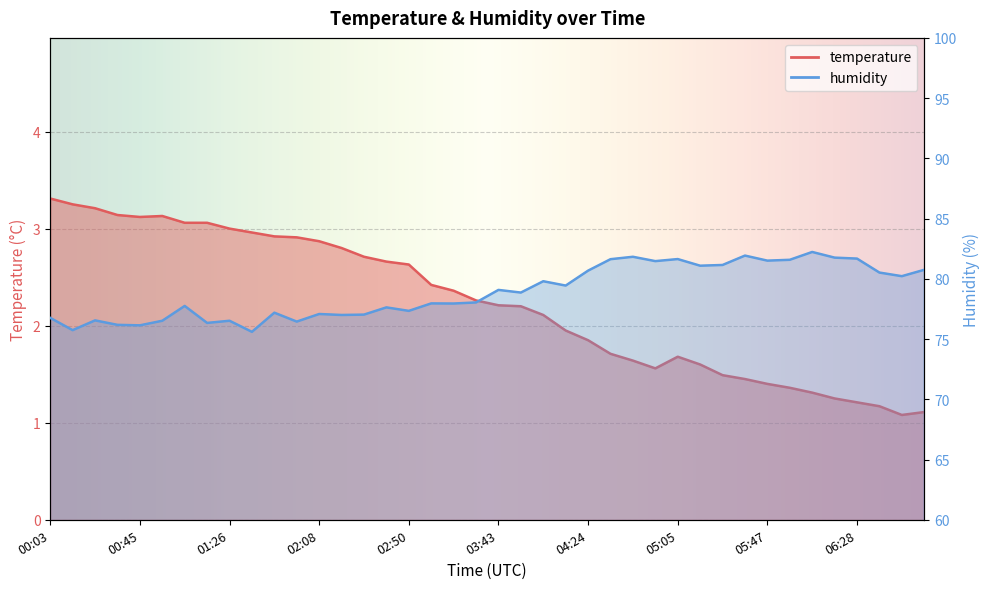

List the labels in order of humidity value, smallest first.

01:37, 00:14, 00:45, 00:34, 01:16, 01:58, 00:55, 01:26, 00:24, 00:03, 02:18, 02:29, 02:08, 01:47, 02:50, 02:39, 01:06, 03:21, 03:11, 03:32, 03:53, 03:43, 04:14, 04:03, 06:49, 06:39, 04:24, 06:59, 05:16, 05:26, 04:55, 05:47, 05:57, 04:34, 05:05, 06:28, 06:18, 04:45, 05:37, 06:08